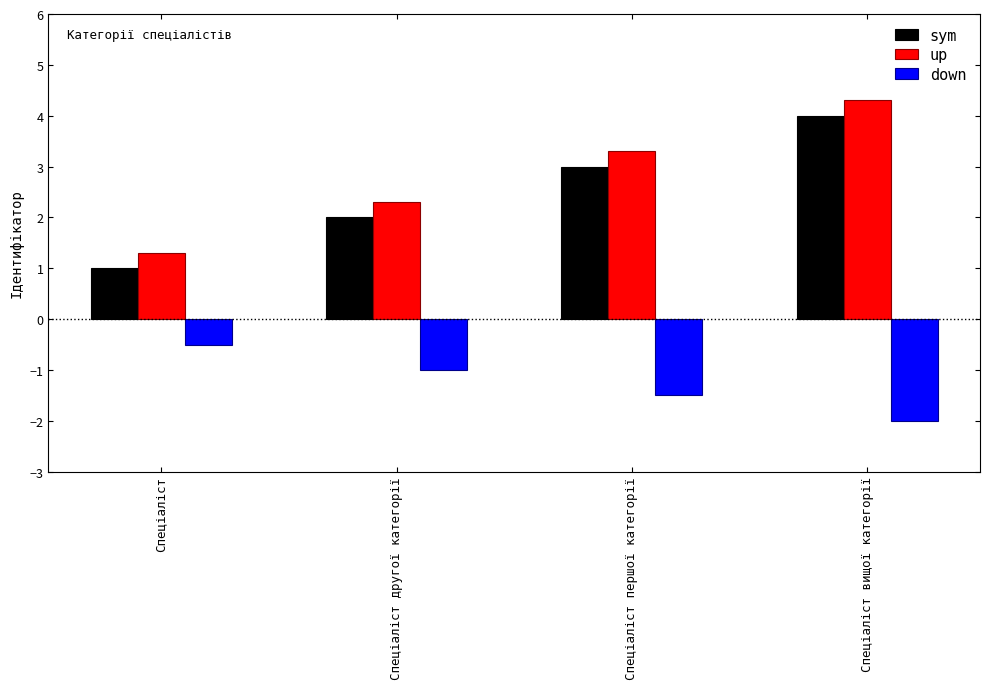

What is the difference between the down values at Спеціаліст вищої категорії and Спеціаліст другої категорії?

1.0